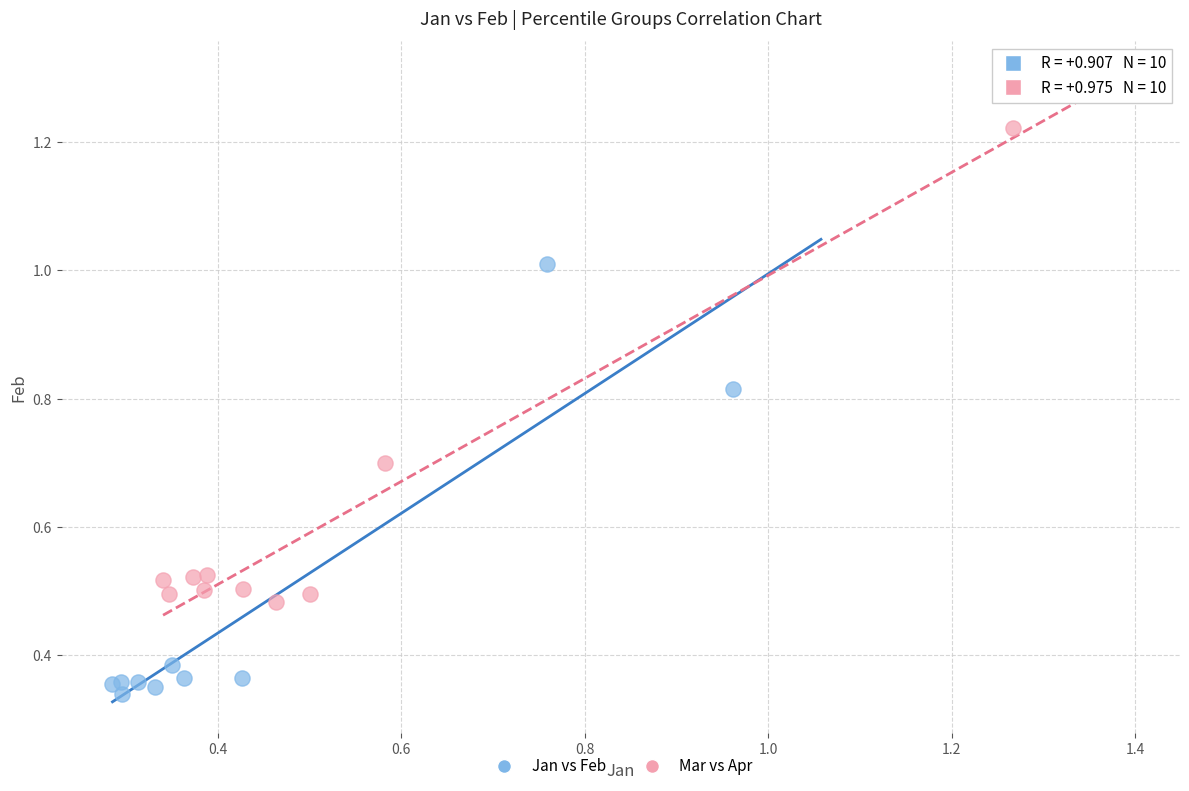

What are all the series names shown in the legend?

Jan vs Feb, Mar vs Apr